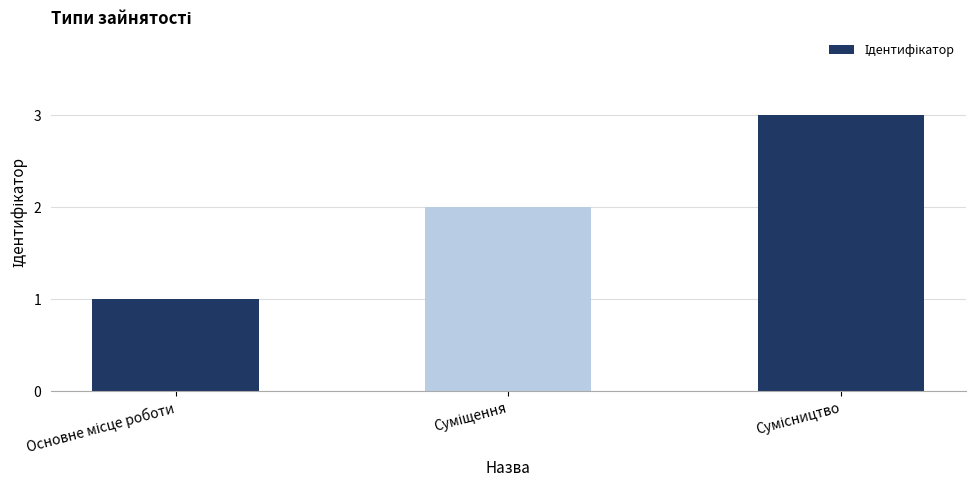

What is the greatest value displayed?

3